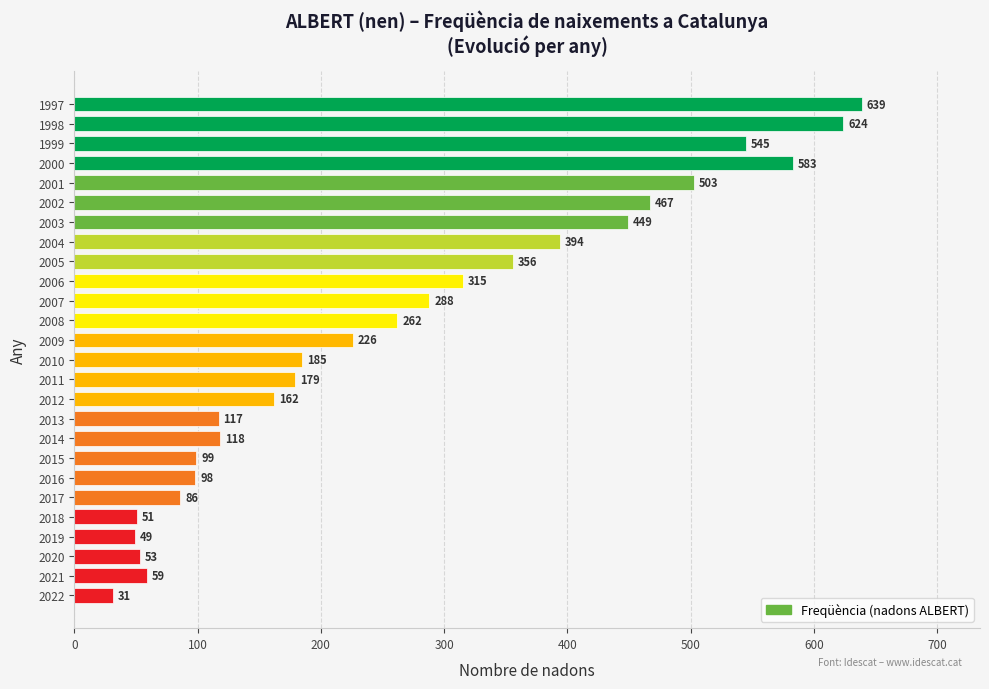

Which label corresponds to the smallest value in the chart?

2022